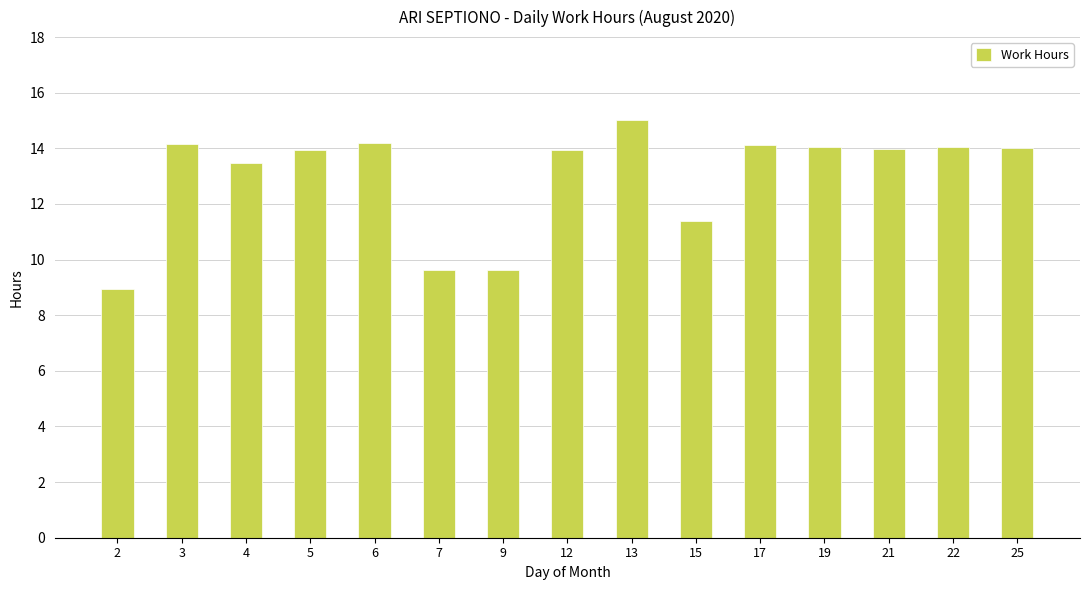

What is the value of the 11th bar from the left?

14.1